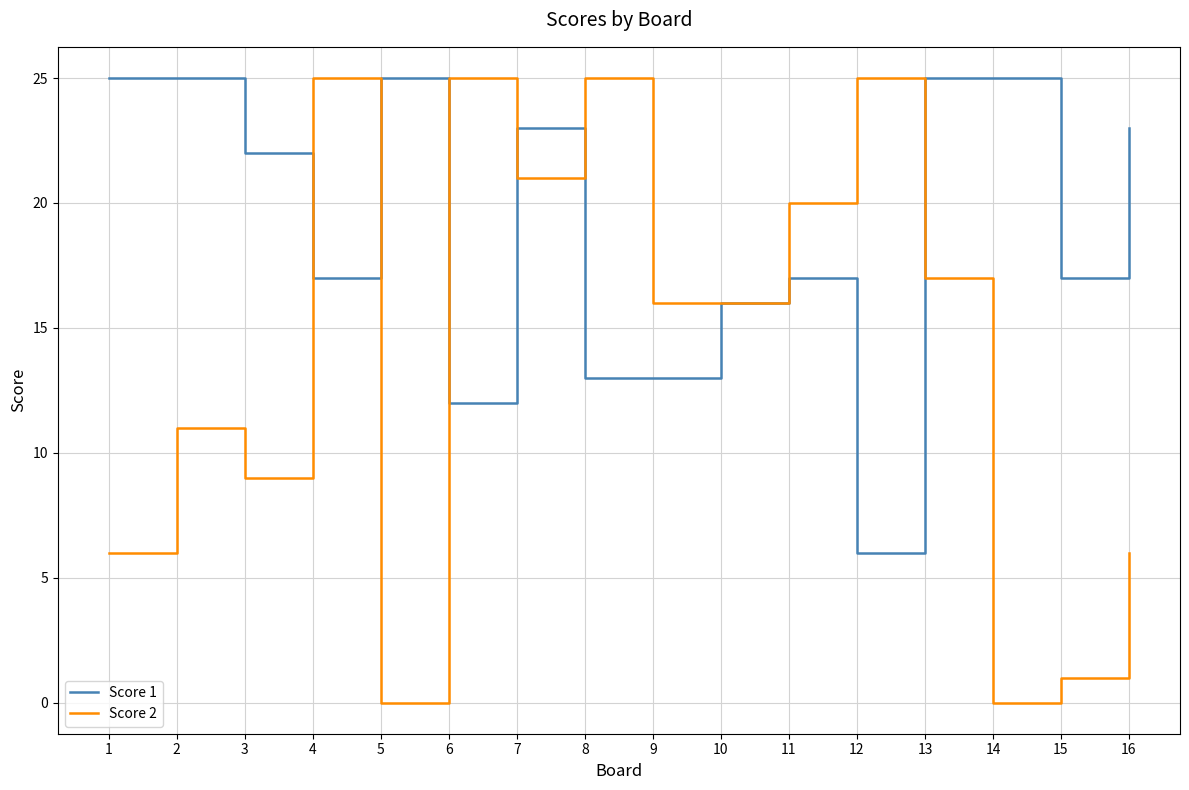

Which series has the largest total across all categories?

Score 1